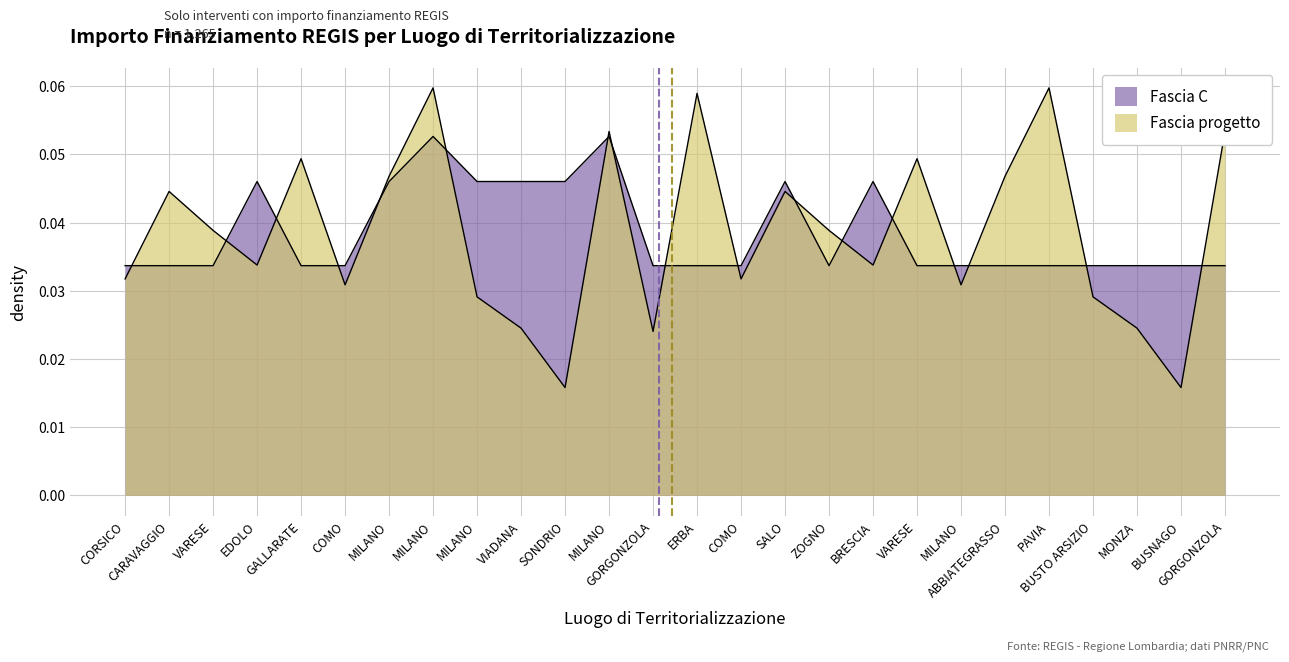

What is the highest value of the Fascia progetto series?

0.1